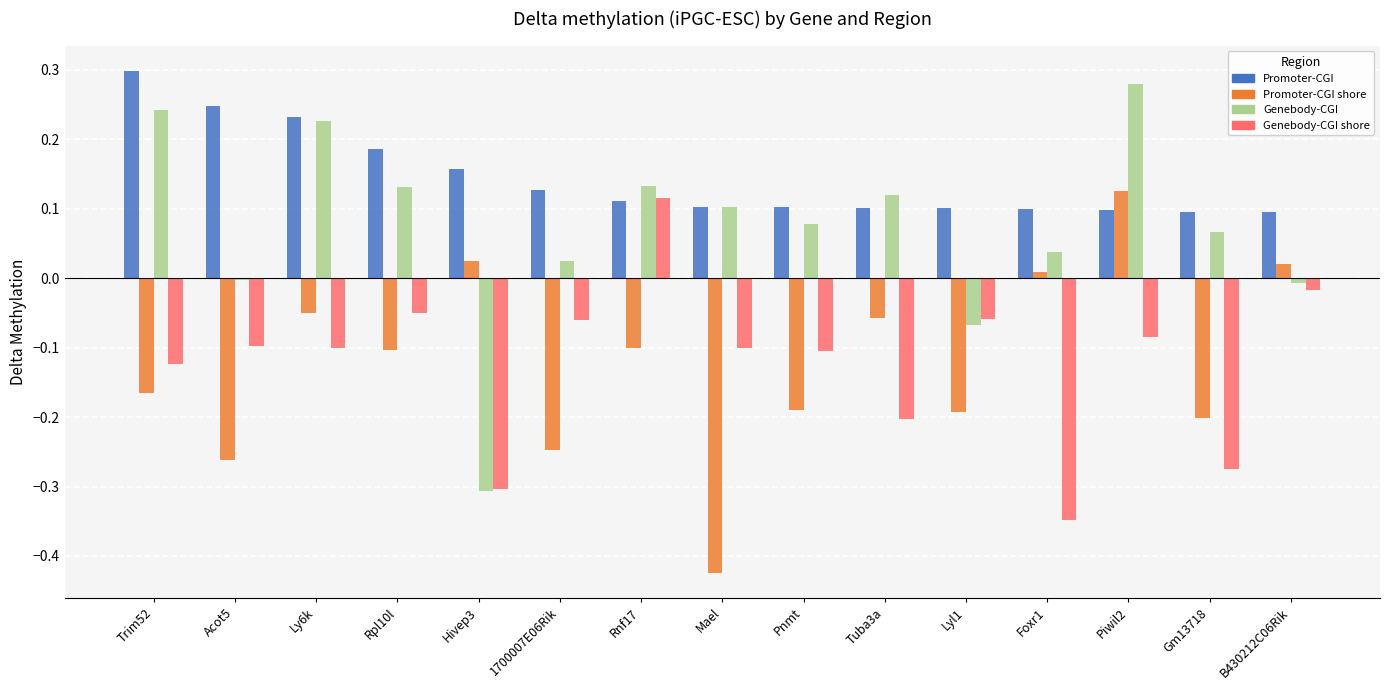

How many groups of bars are there?

15